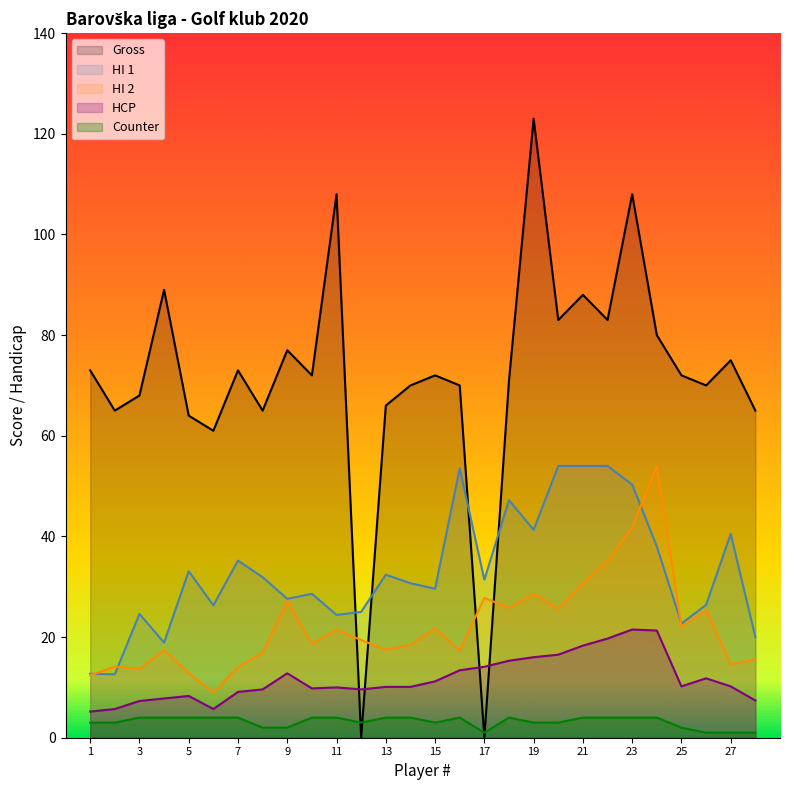

Which series changed the most between 14 and 27?

HI1